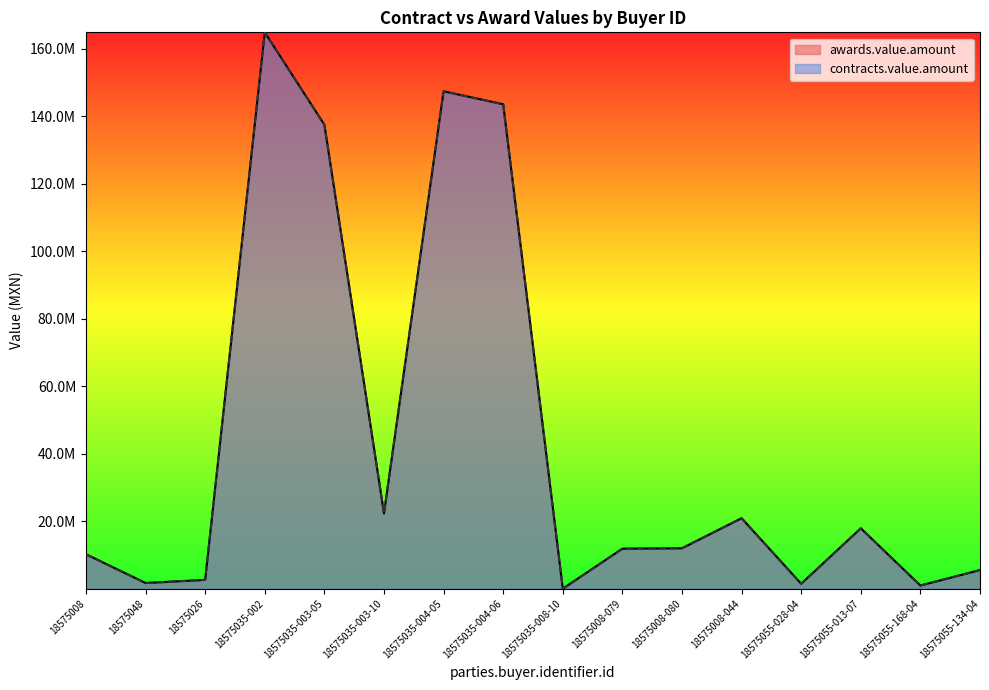

True or false: awards.value.amount has a value of 1676880.0 at 18575048.

True